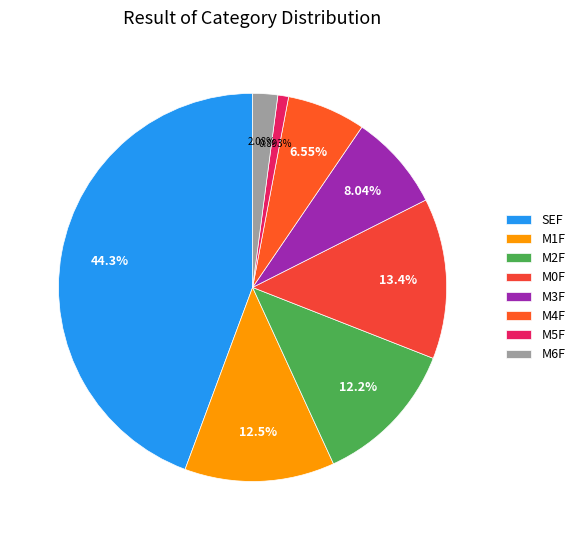

Which slice is the smallest?

M5F